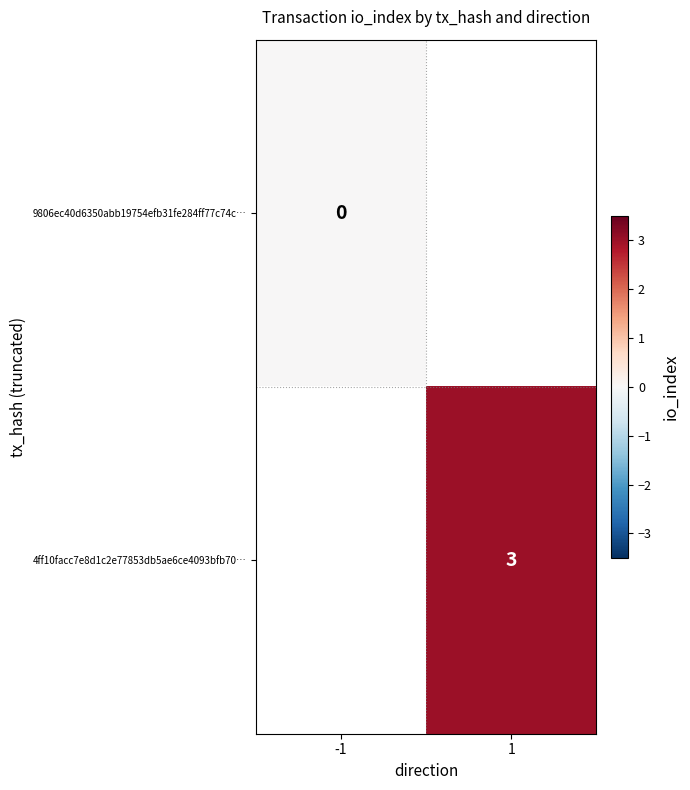

Is the value of 4ff10facc7e8d1c2e77853db5ae6ce4093bfb70… at 1 greater than the value of 9806ec40d6350abb19754efb31fe284ff77c74c… at -1?

Yes